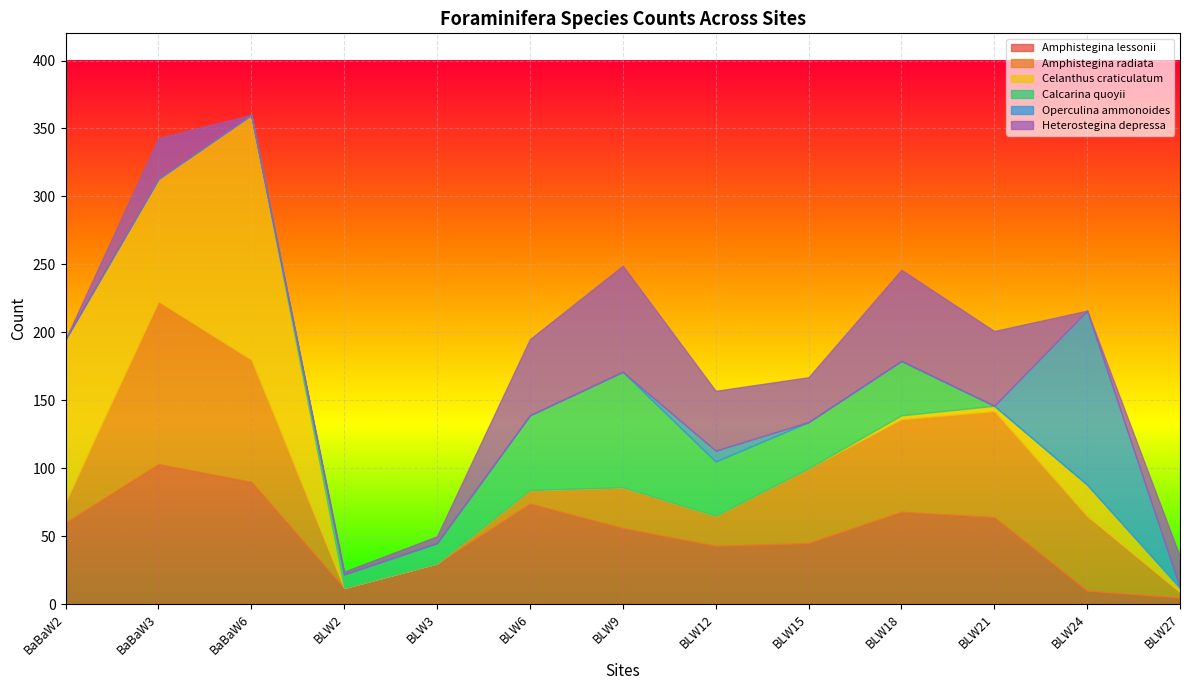

Is it true that Amphistegina radiata equals 0 at BLW2?

True